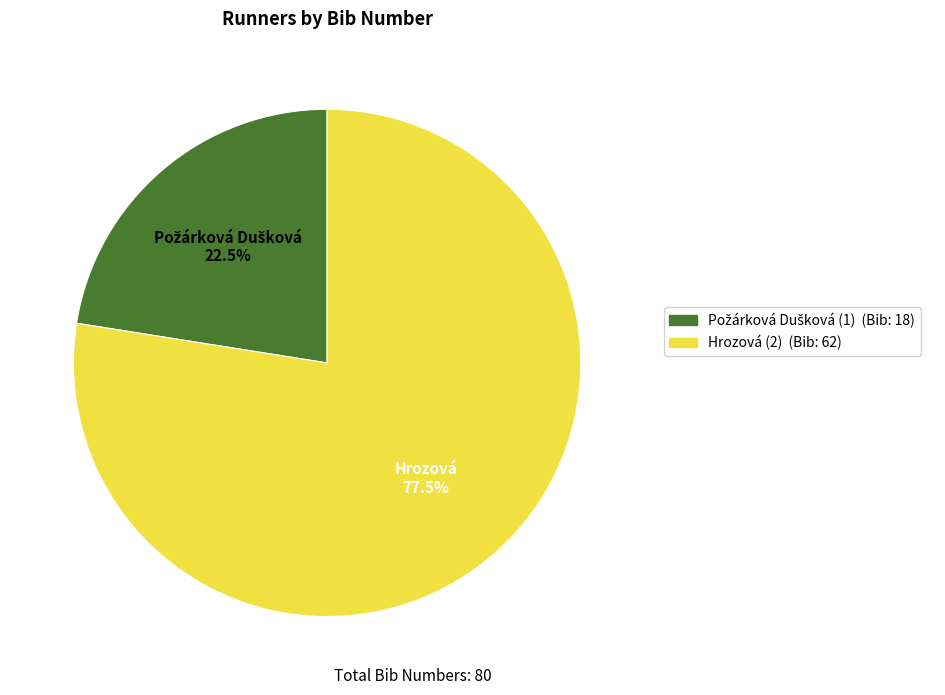

What is the majority slice?

Hrozová (2)